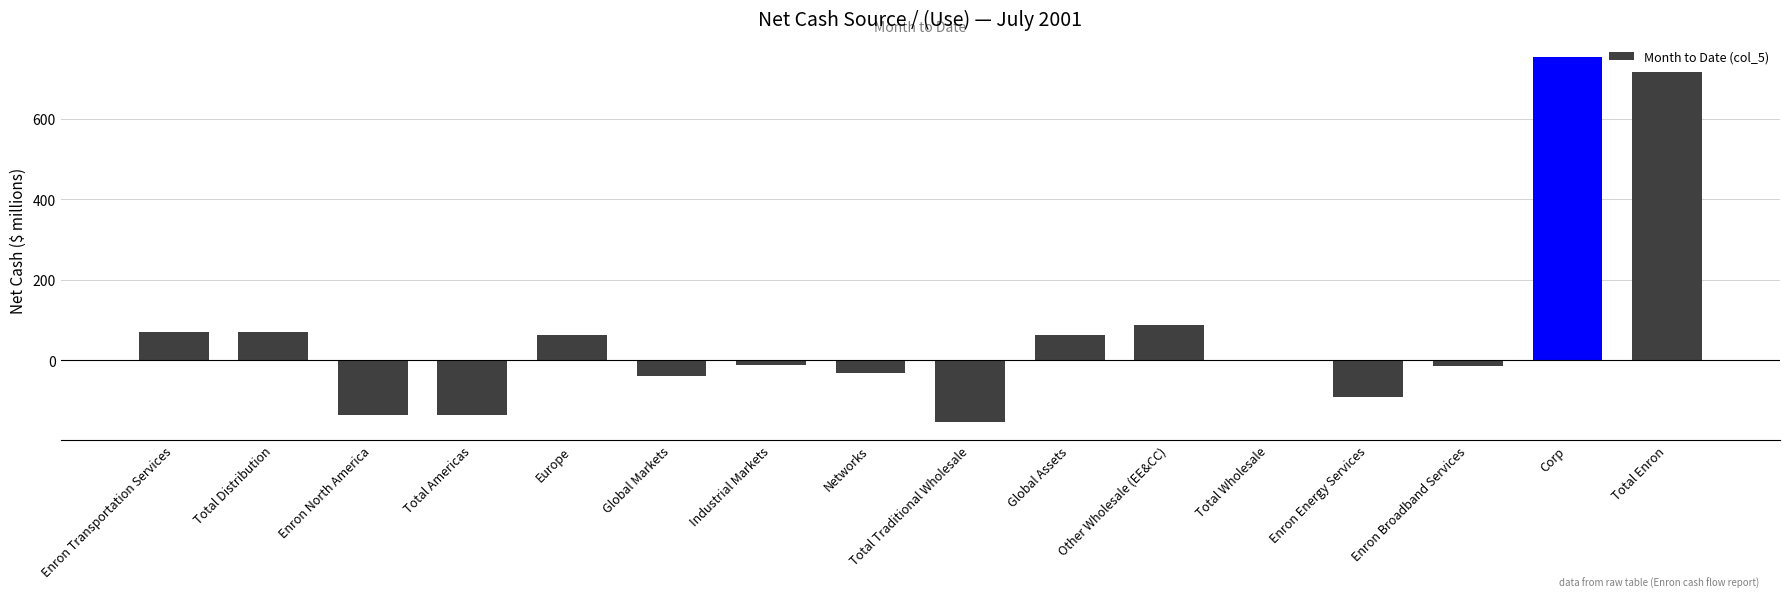

Count the number of data series in this chart.

1